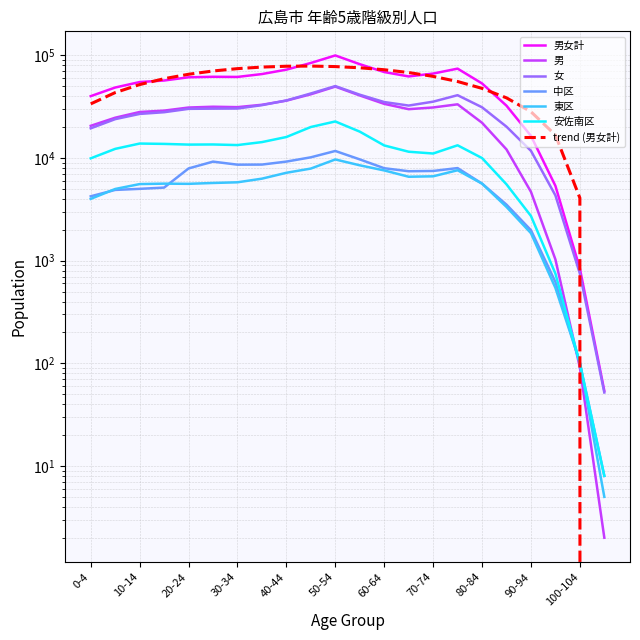

What is the total value across all series at 35-39?

160686